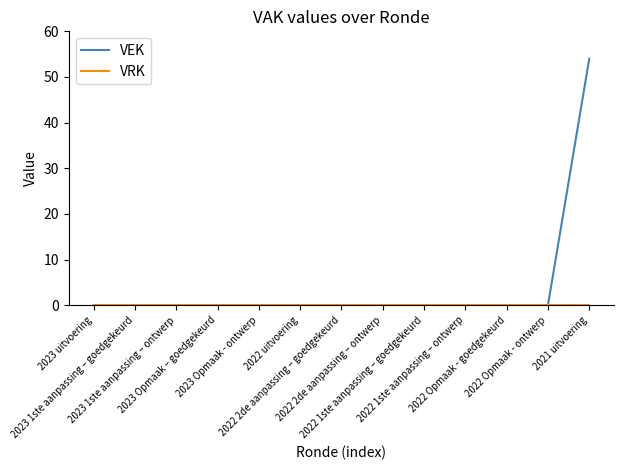

Does the chart have visible grid lines?

No